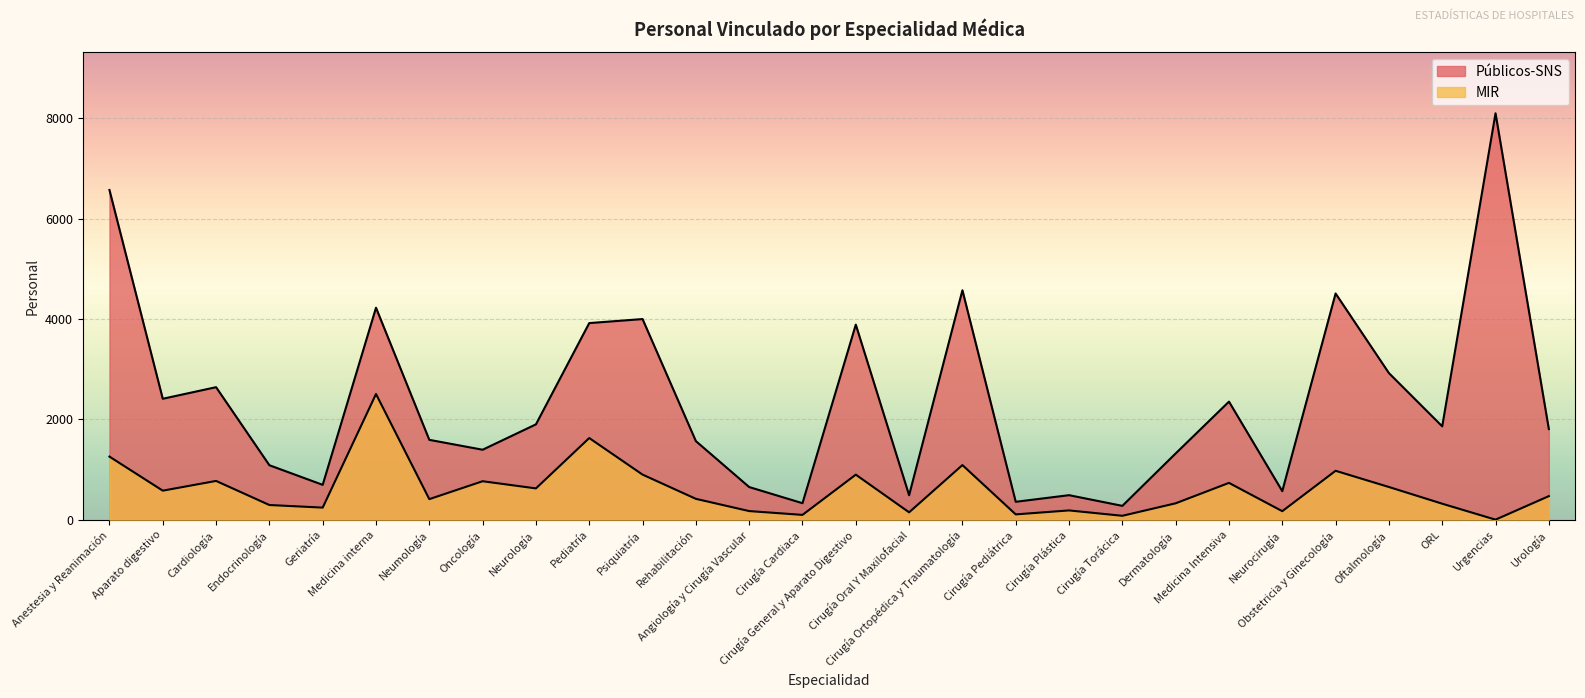

What is the difference between the highest and lowest values at Medicina interna?

1720